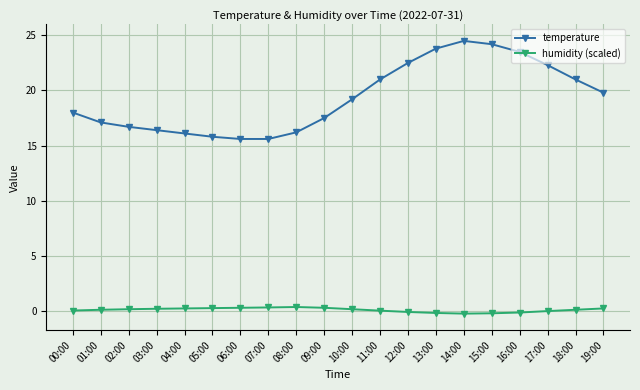

What is the highest value of the temperature series?

24.5